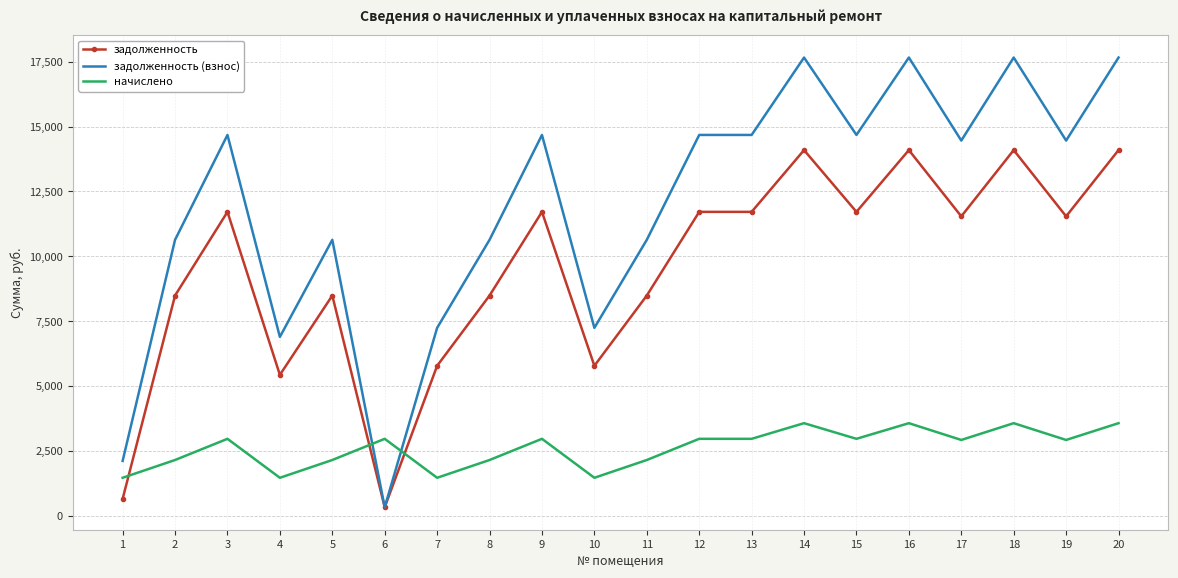

The задолженность series shows 12232.6 at 5. True or false?

False